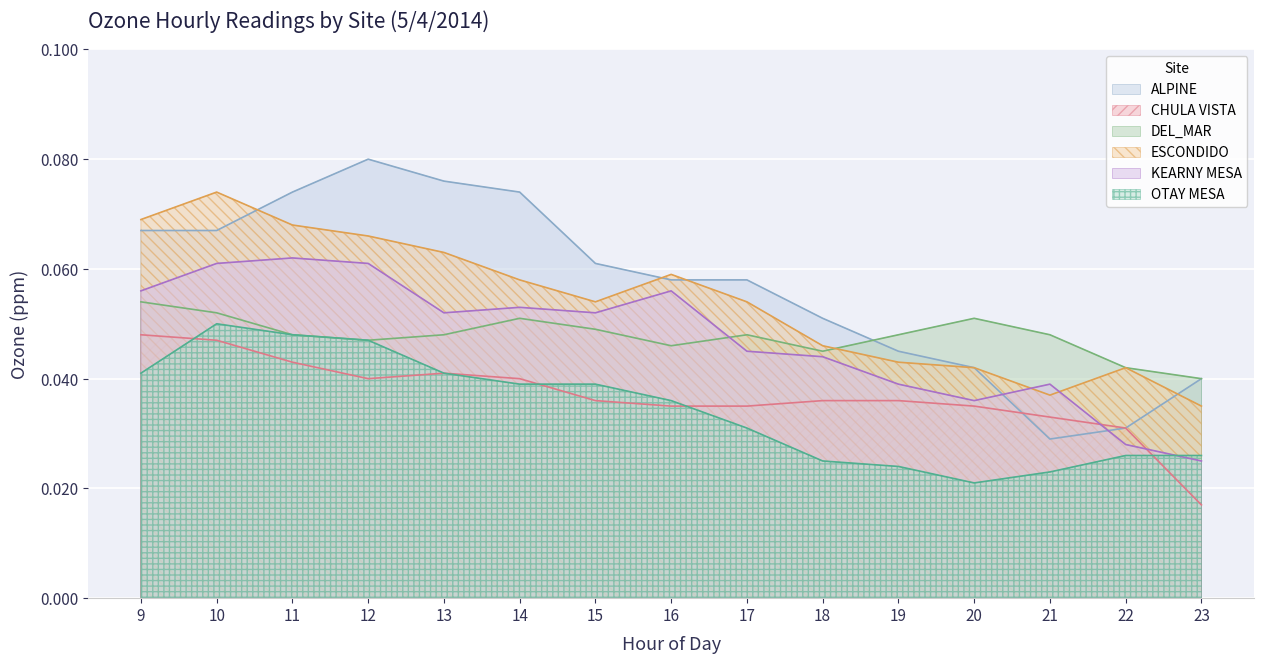

Is the value of KEARNY MESA at 10 greater than the value of CHULA VISTA at 9?

Yes